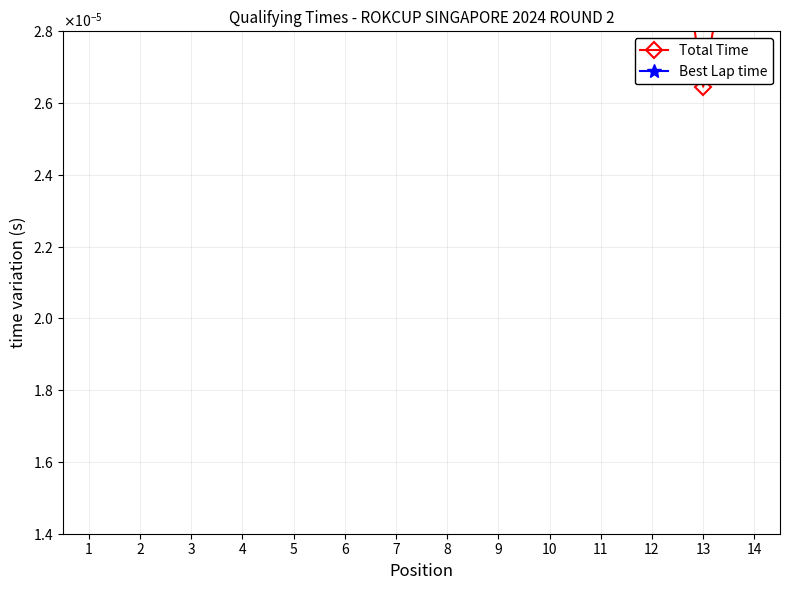

True or false: Best Lap time and Total Time intersect in this chart.

True